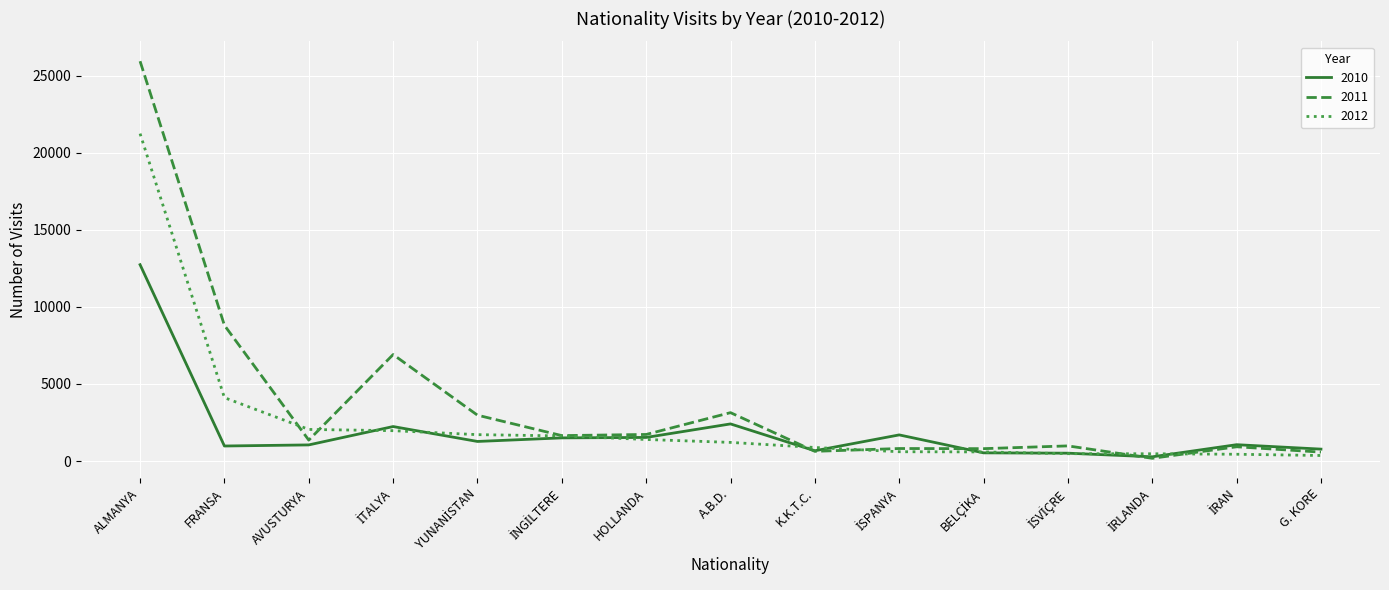

What position from the left is AVUSTURYA?

3